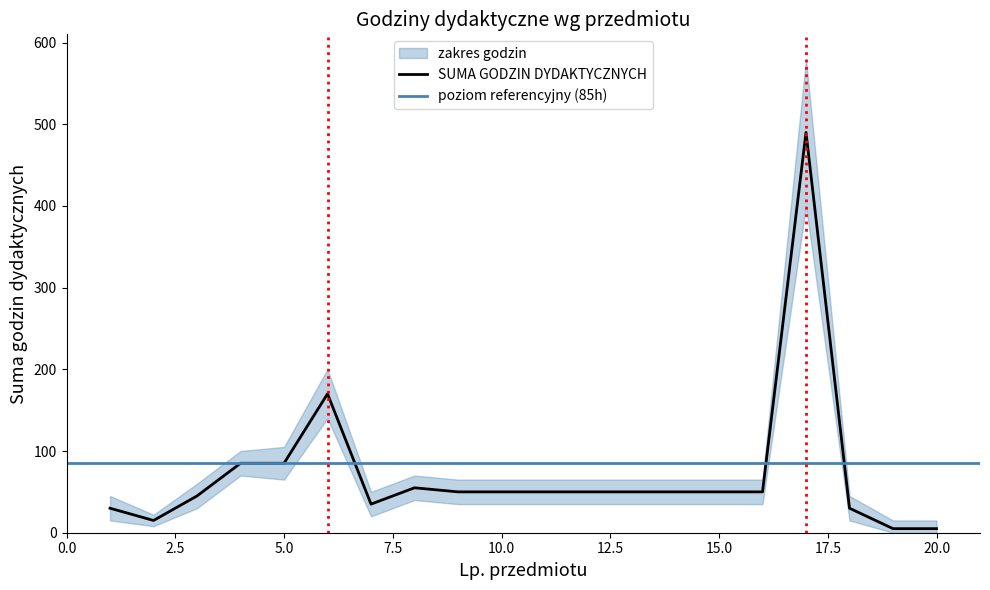

What is the sum of the upper values at 11 and 9?

130